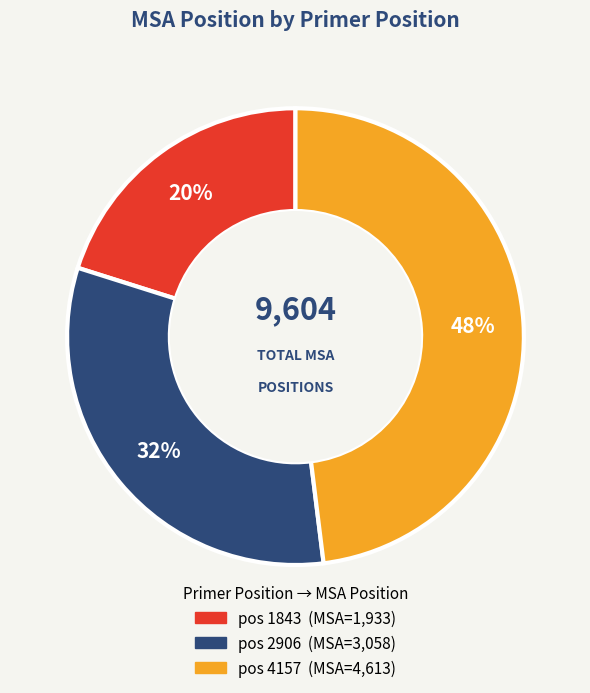

To the nearest percent, what is the average slice percentage?

33%